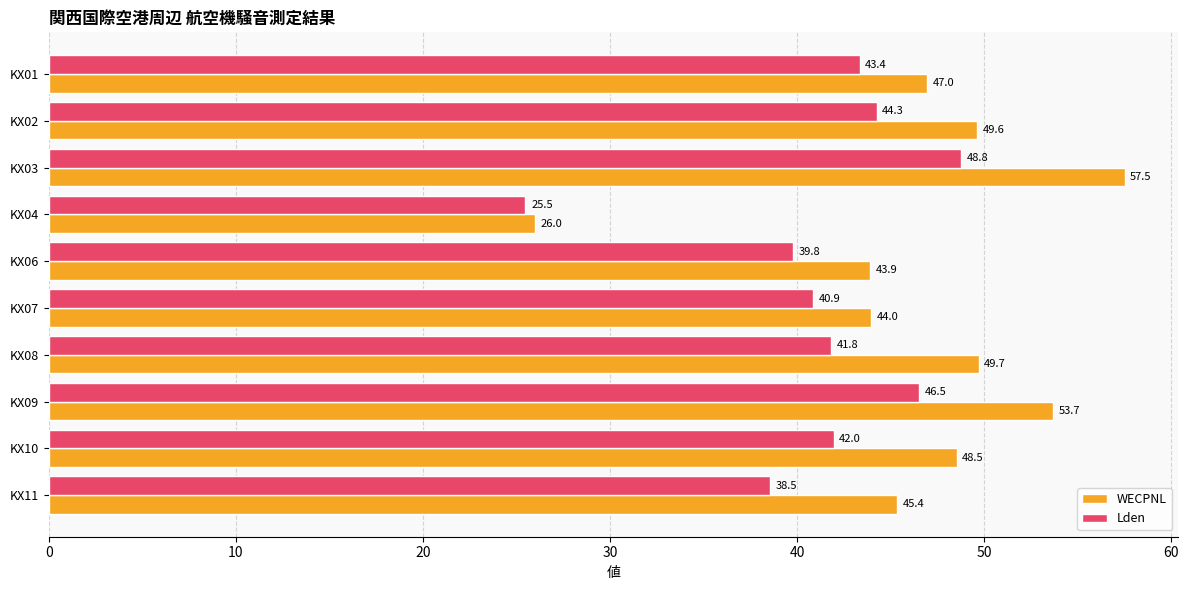

Rank the categories by Lden value from highest to lowest.

KX03, KX09, KX02, KX01, KX10, KX08, KX07, KX06, KX11, KX04